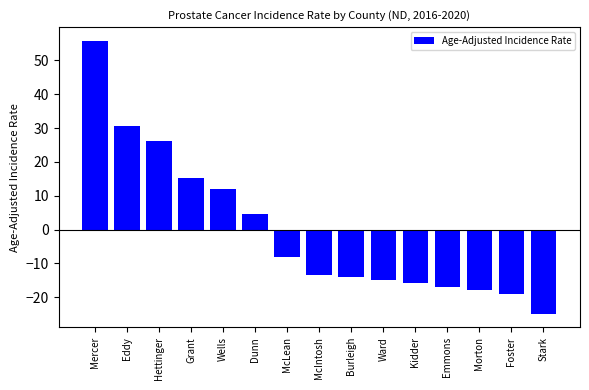

Does the chart contain stacked bars?

No